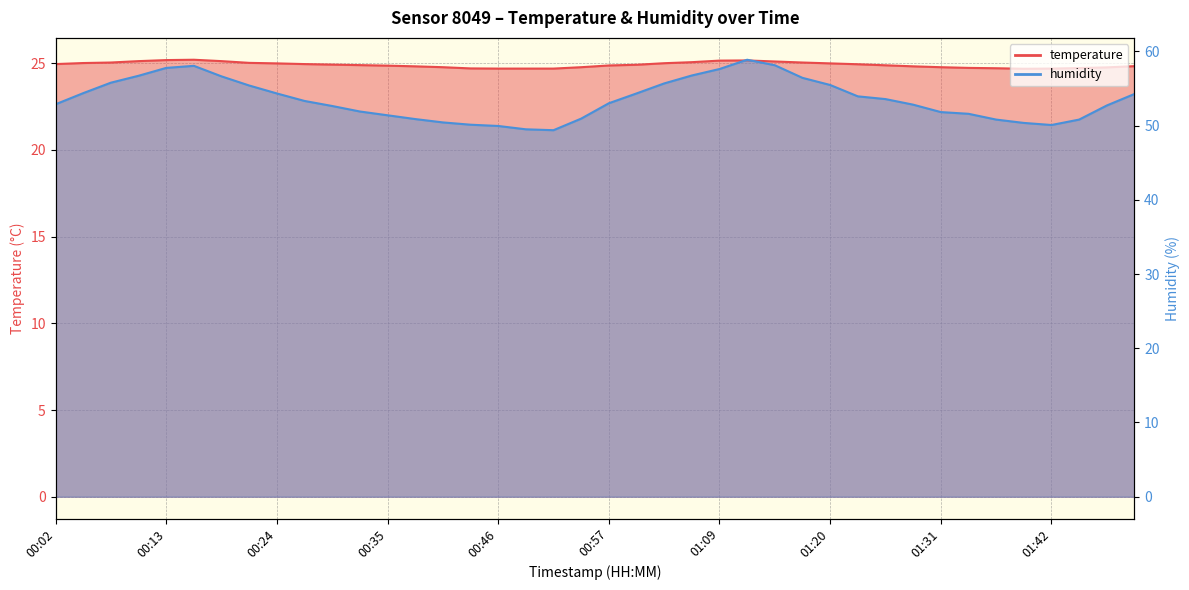

Where is the first local maximum for humidity?

00:16